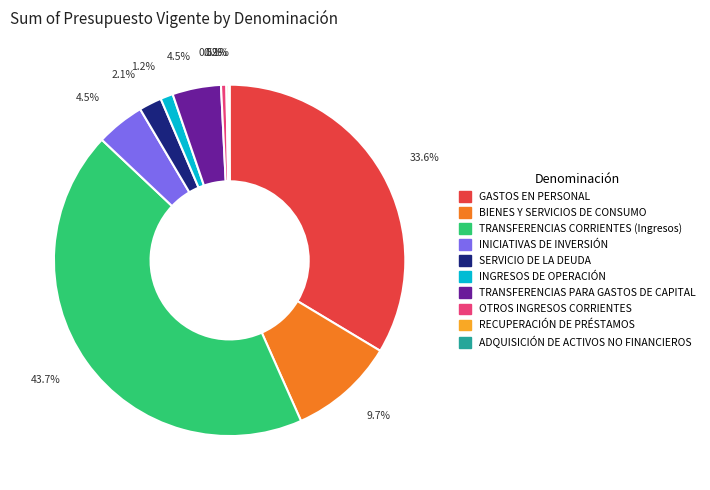

Does OTROS INGRESOS CORRIENTES account for over 50% of the chart?

No